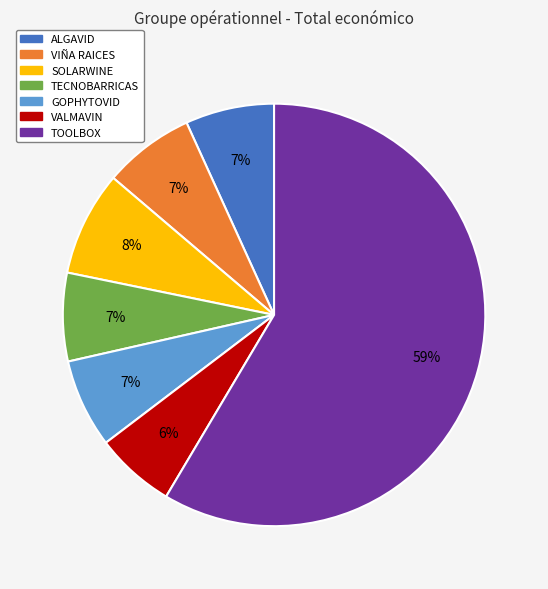

To the nearest percent, what is the average slice percentage?

14%